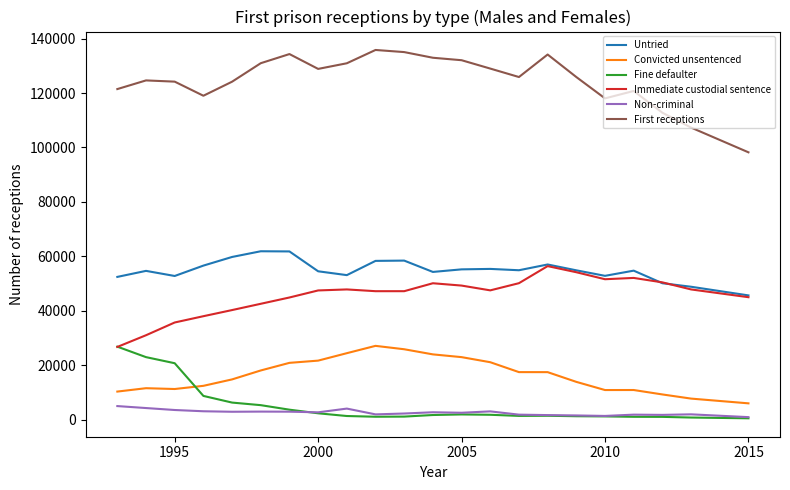

What is the maximum value for Immediate custodial sentence?

56435